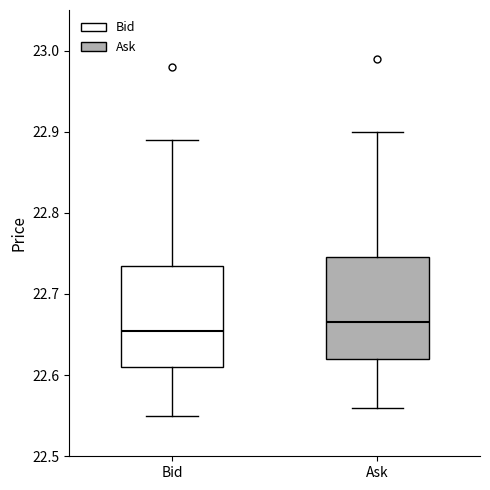

Reading left to right, transcribe this box plot: for each box, give where its median line is, the range the box spans, and where its two whiskers end, as read against the y-axis. The values are not printed on the chart, so give them approximately, as read against the axis.

Bid: median 22.66, box 22.61 to 22.74, whiskers 22.55 to 22.89
Ask: median 22.67, box 22.62 to 22.75, whiskers 22.56 to 22.90